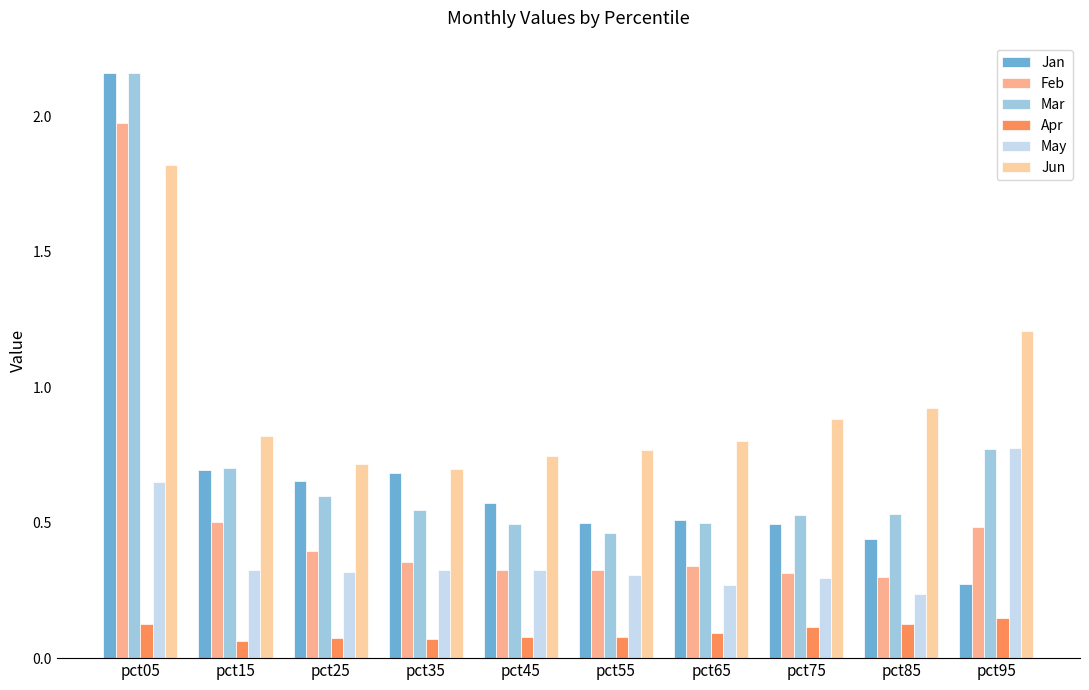

What is the approximate value of Mar at pct05?

2.2